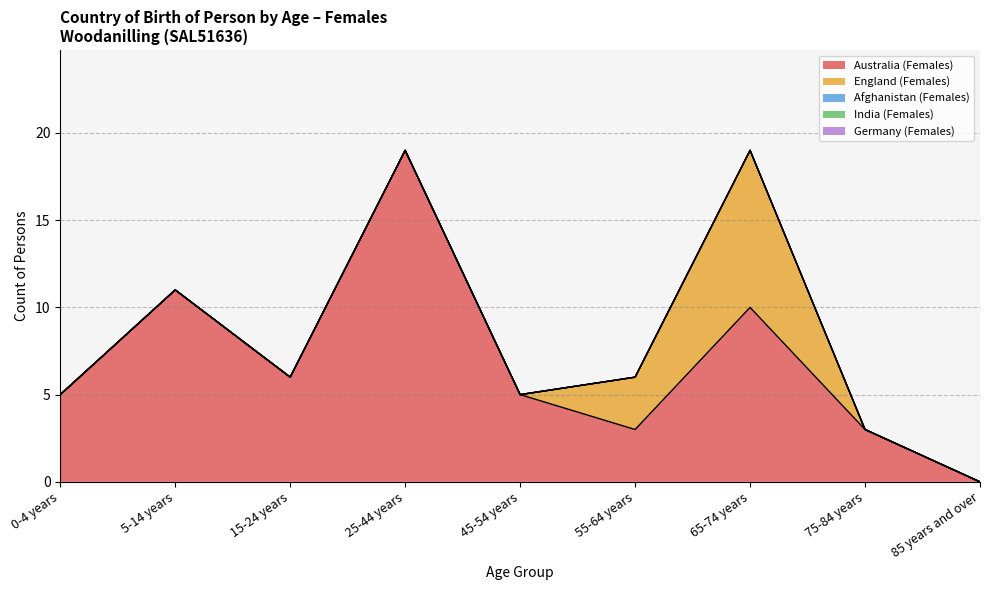

Reading left to right, what are all the values shown in this chart?

Australia (Females): 0-4 years=5	5-14 years=11	15-24 years=6	25-44 years=19	45-54 years=5	55-64 years=3	65-74 years=10	75-84 years=3	85 years and over=0
England (Females): 0-4 years=0	5-14 years=0	15-24 years=0	25-44 years=0	45-54 years=0	55-64 years=3	65-74 years=9	75-84 years=0	85 years and over=0
Afghanistan (Females): 0-4 years=0	5-14 years=0	15-24 years=0	25-44 years=0	45-54 years=0	55-64 years=0	65-74 years=0	75-84 years=0	85 years and over=0
India (Females): 0-4 years=0	5-14 years=0	15-24 years=0	25-44 years=0	45-54 years=0	55-64 years=0	65-74 years=0	75-84 years=0	85 years and over=0
Germany (Females): 0-4 years=0	5-14 years=0	15-24 years=0	25-44 years=0	45-54 years=0	55-64 years=0	65-74 years=0	75-84 years=0	85 years and over=0